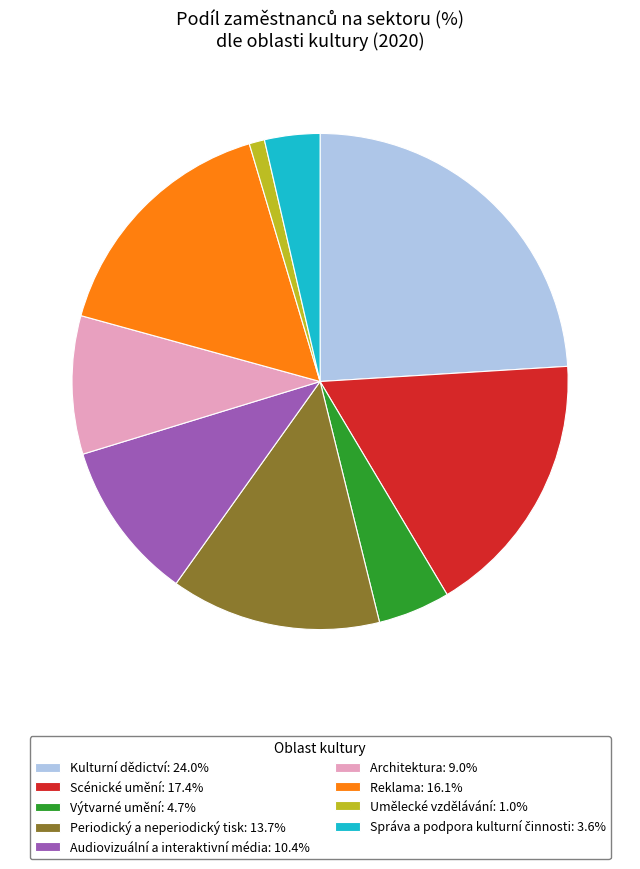

Do Scénické umění: 17.4% and Umělecké vzdělávání: 1.0% together represent more than half of the pie?

No